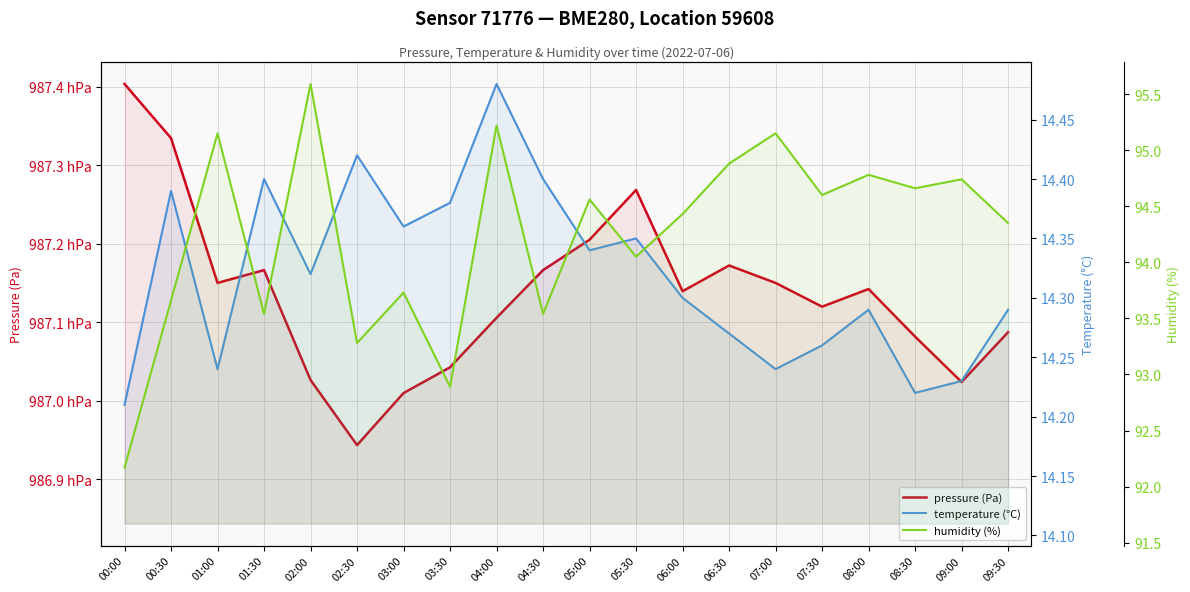

Is it true that temperature (°C) equals 14.4 at 01:30?

True